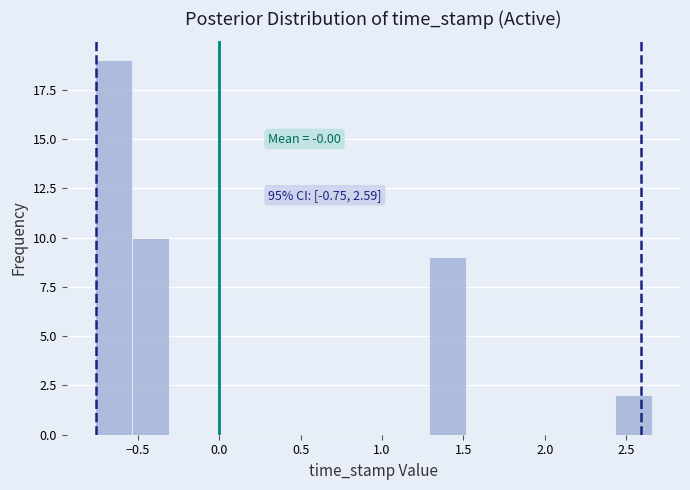

Which range on the x-axis has the tallest bar?

-0.75 to -0.55